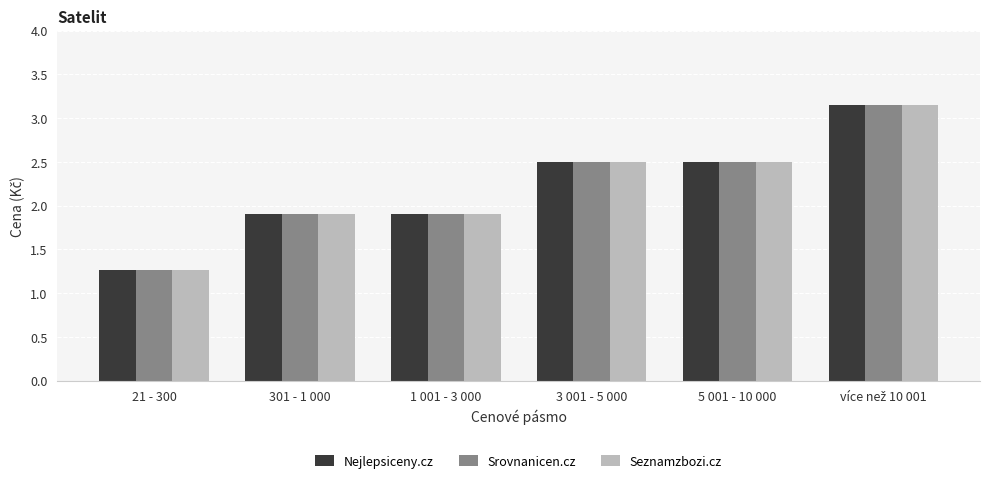

At how many categories does at least one series exceed 2?

3